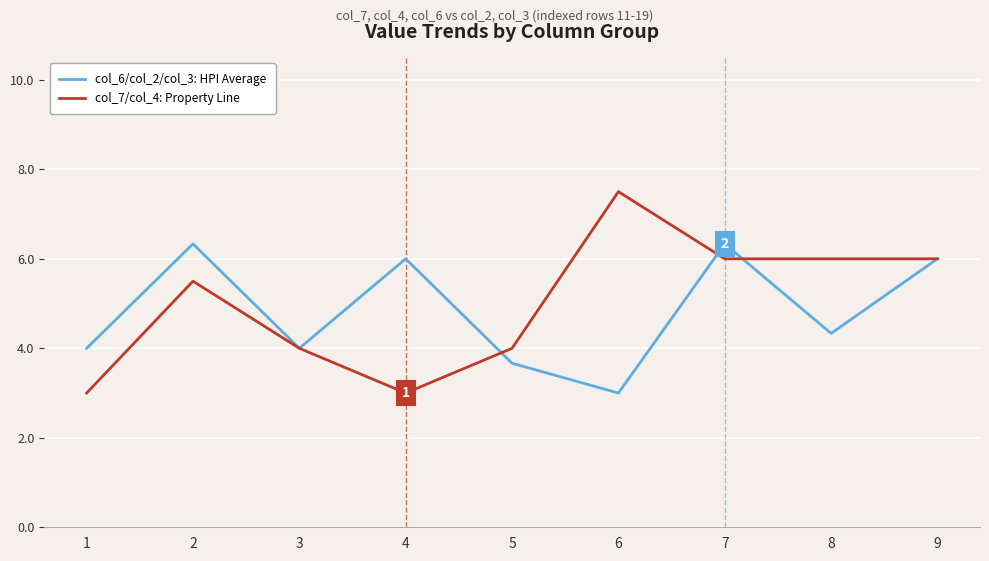

The col_6/col_2/col_3: HPI Average series shows 2.6 at 3. True or false?

False